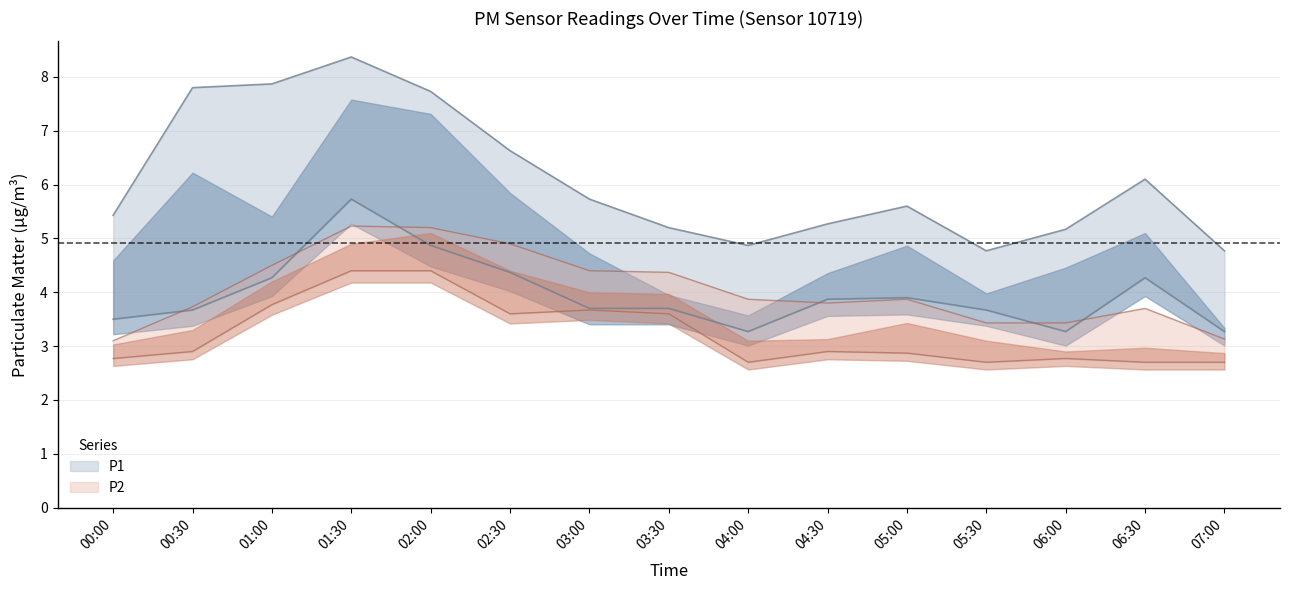

Reading left to right, list all the values displayed in this chart.

P1_upper: 00:00=5.4	00:30=7.8	01:00=7.9	01:30=8.4	02:00=7.7	02:30=6.6	03:00=5.7	03:30=5.2	04:00=4.9	04:30=5.3	05:00=5.6	05:30=4.8	06:00=5.2	06:30=6.1	07:00=4.8
P1_lower: 00:00=3.5	00:30=3.7	01:00=4.3	01:30=5.7	02:00=4.9	02:30=4.4	03:00=3.7	03:30=3.7	04:00=3.3	04:30=3.9	05:00=3.9	05:30=3.7	06:00=3.3	06:30=4.3	07:00=3.3
P2_upper: 00:00=3.1	00:30=3.7	01:00=4.5	01:30=5.2	02:00=5.2	02:30=4.9	03:00=4.4	03:30=4.4	04:00=3.9	04:30=3.8	05:00=3.9	05:30=3.4	06:00=3.4	06:30=3.7	07:00=3.1
P2_lower: 00:00=2.8	00:30=2.9	01:00=3.8	01:30=4.4	02:00=4.4	02:30=3.6	03:00=3.7	03:30=3.6	04:00=2.7	04:30=2.9	05:00=2.9	05:30=2.7	06:00=2.8	06:30=2.7	07:00=2.7